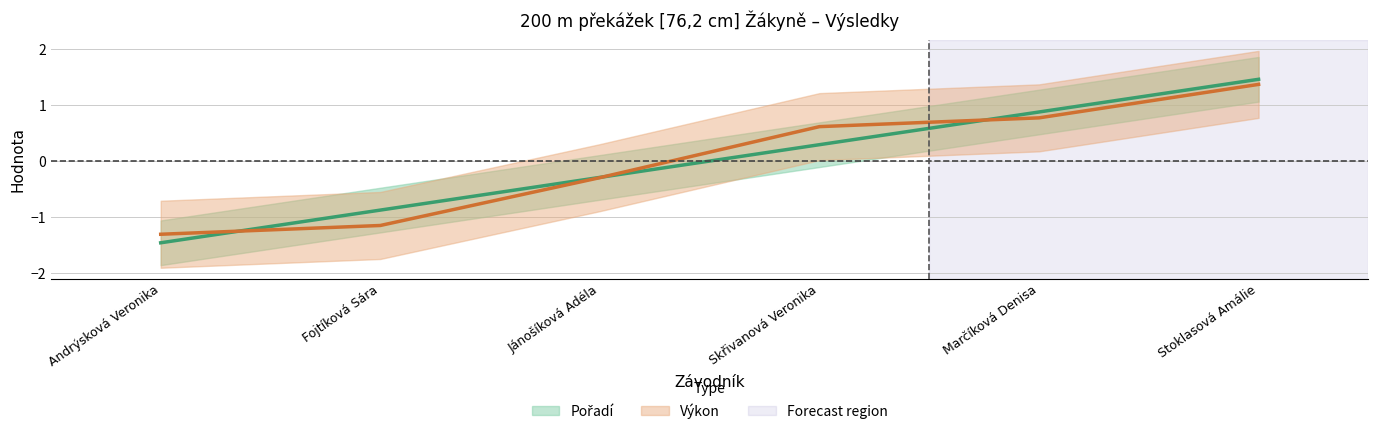

Reading left to right, transcribe all the data shown in this chart.

Pořadí: -1.5	-0.9	-0.3	0.3	0.9	1.5
Výkon: -1.3	-1.2	-0.3	0.6	0.8	1.4